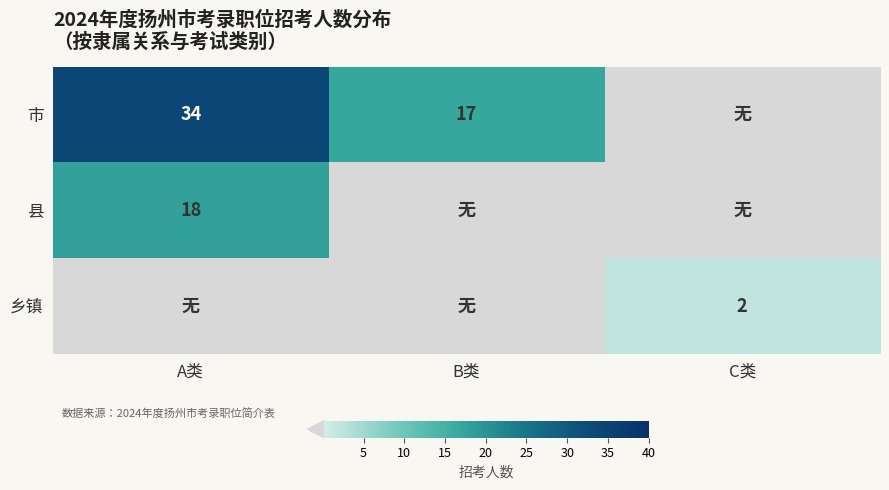

True or false: 市 has a value of 24 at B类.

False